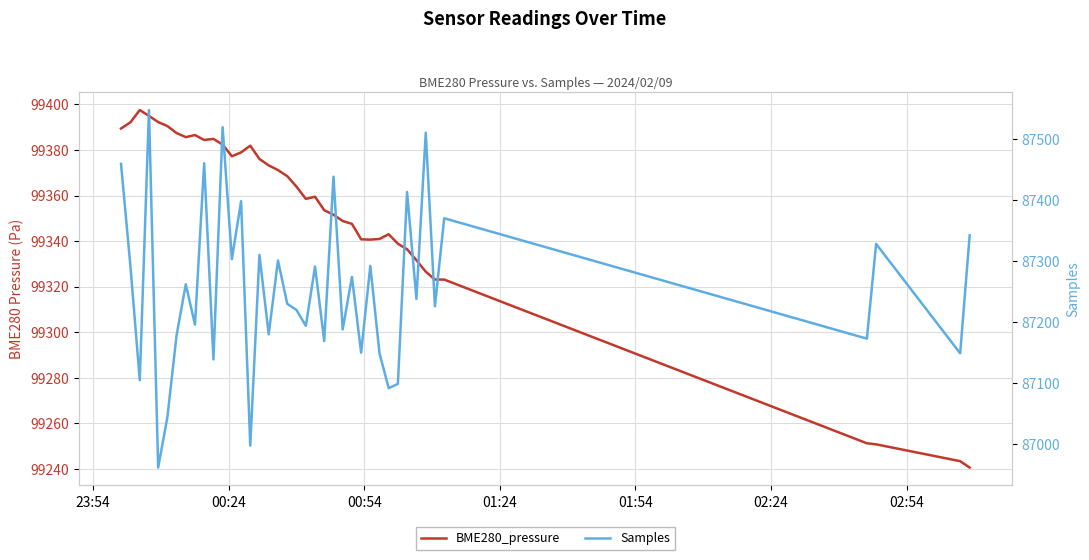

How many interior local peaks does the Samples series have?

15